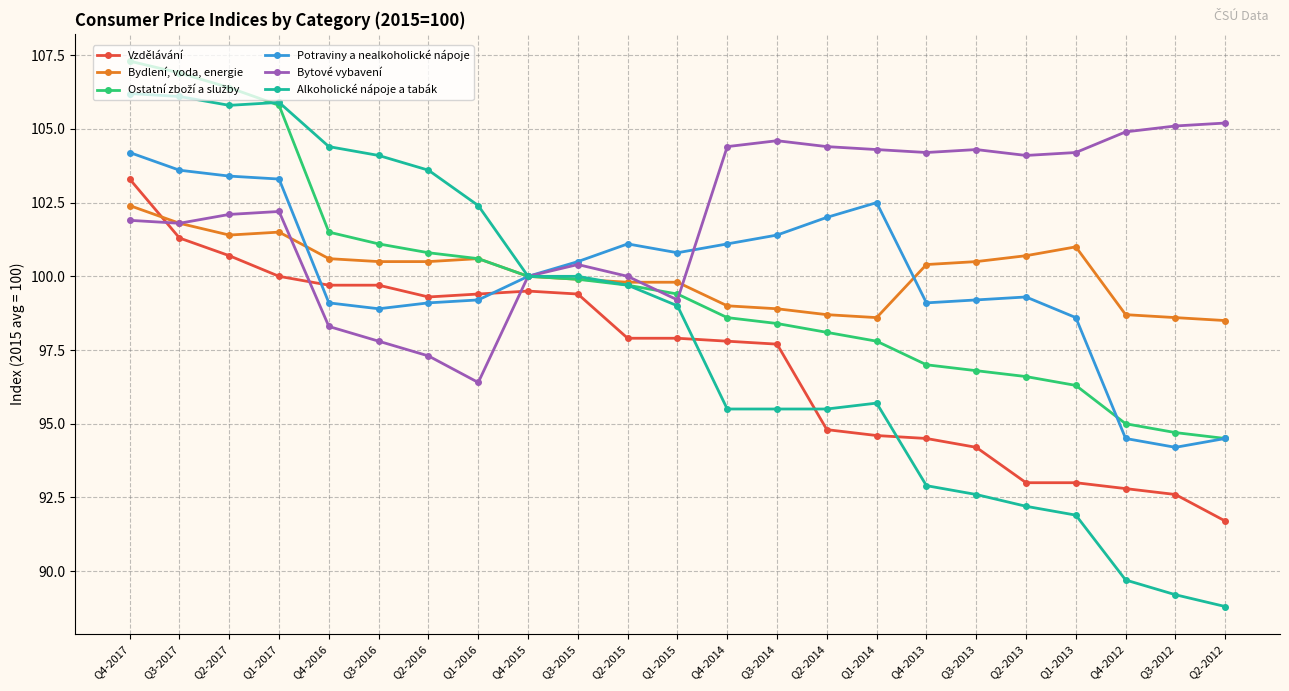

What is the value of the Vzdělávání point at the 6th from the left?

99.7